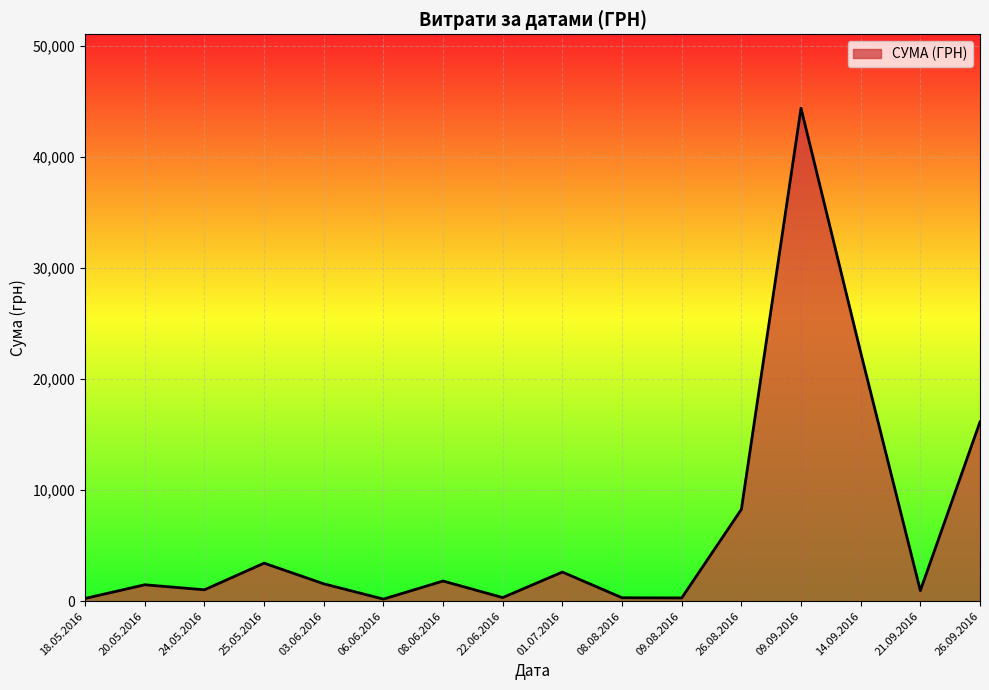

Which label corresponds to the largest value in the chart?

09.09.2016